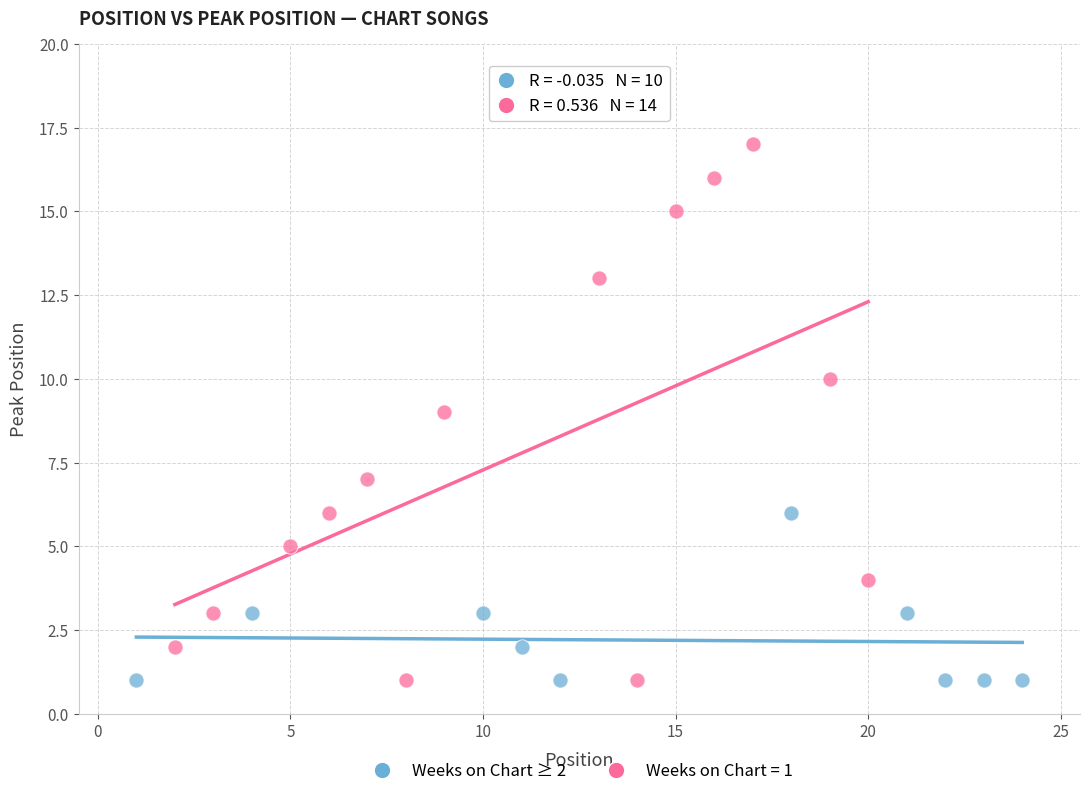

Which series contains the highest Y value?

Weeks on Chart = 1